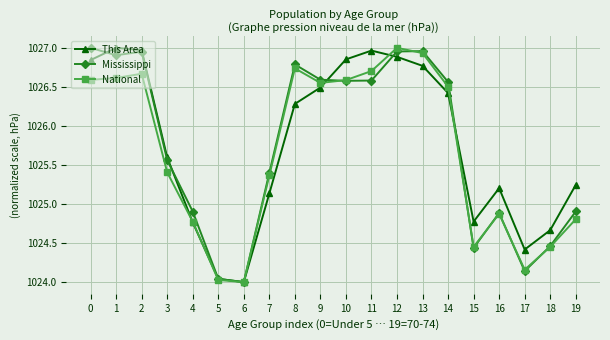

What is the spread (max minus min) of values at 0?

0.4